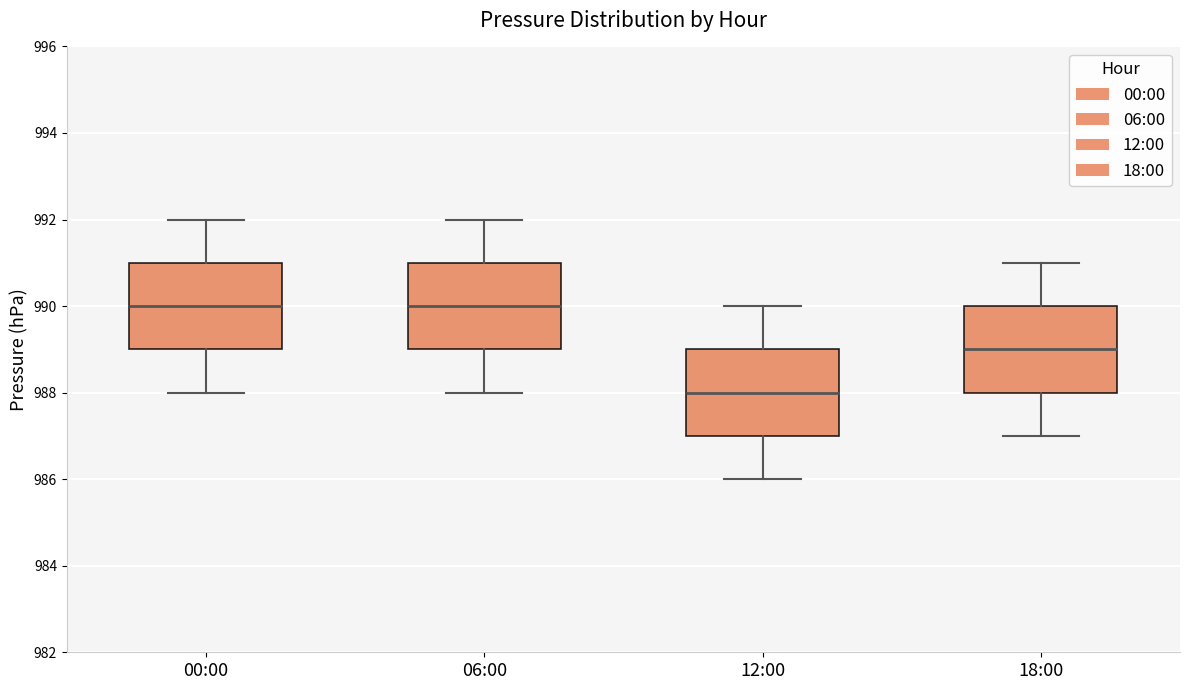

Which box's median line is the lowest?

12:00